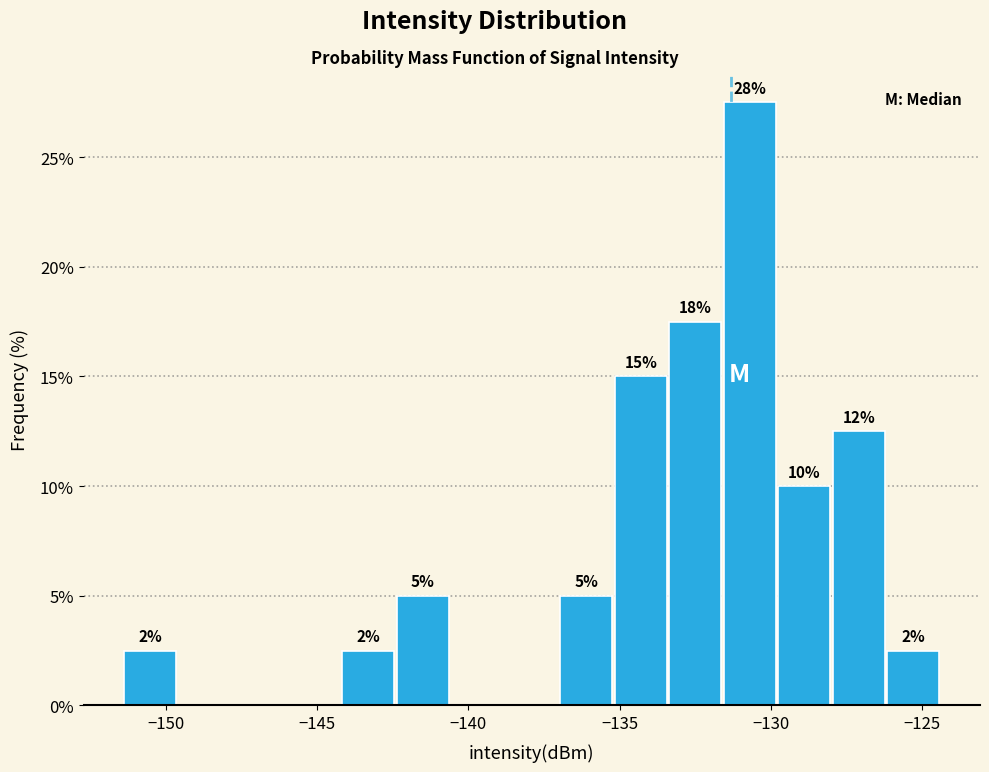

Read against the x-axis, roughly where is the centre of the tallest bar?

-130.5